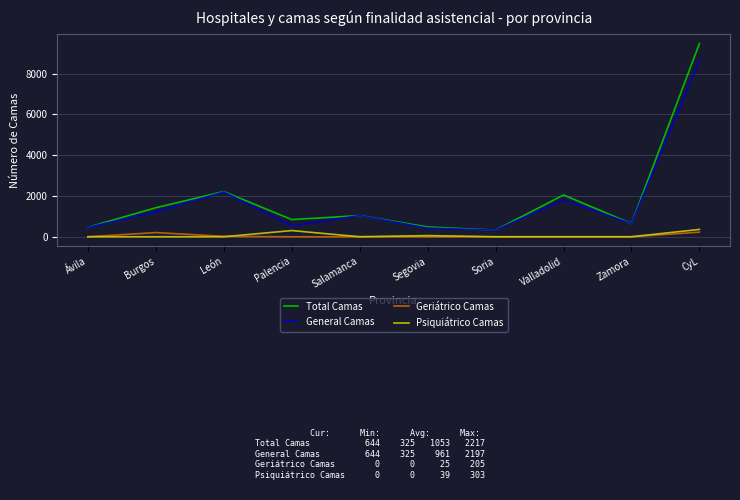

True or false: Total Camas and Psiquiátrico Camas cross at least once.

False